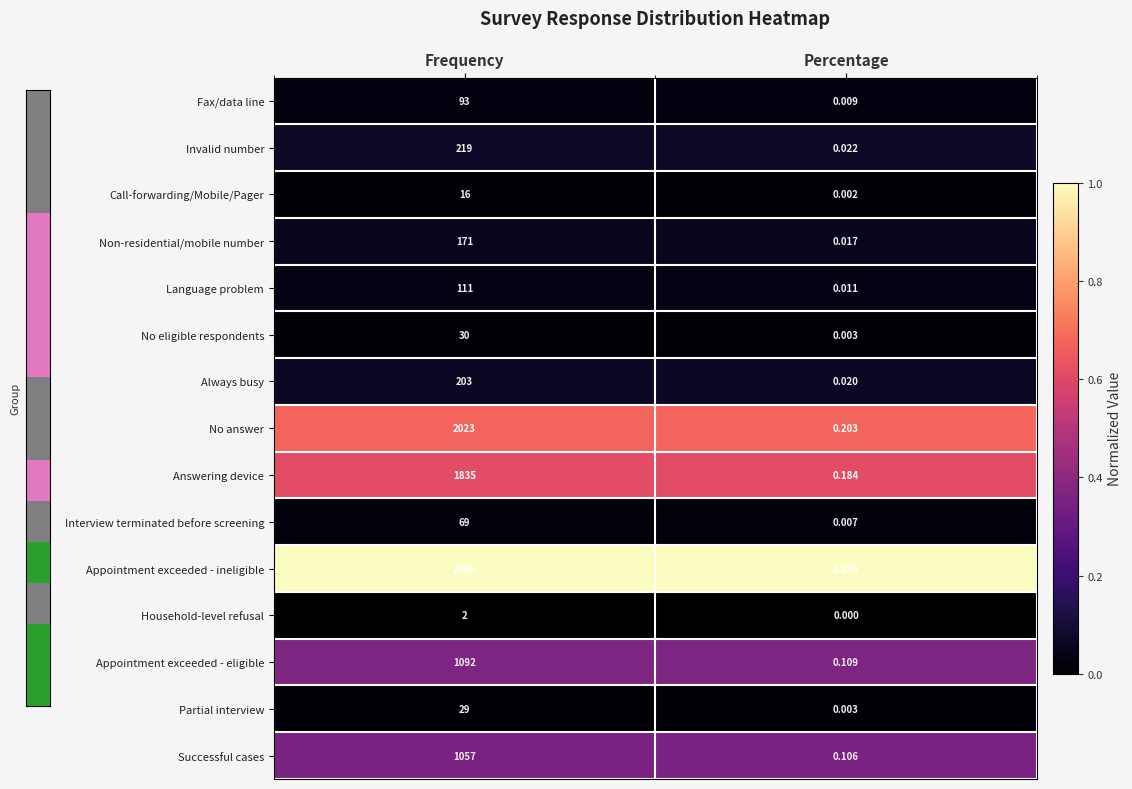

Is the value of Answering device at Percentage greater than the value of Successful cases at Frequency?

No